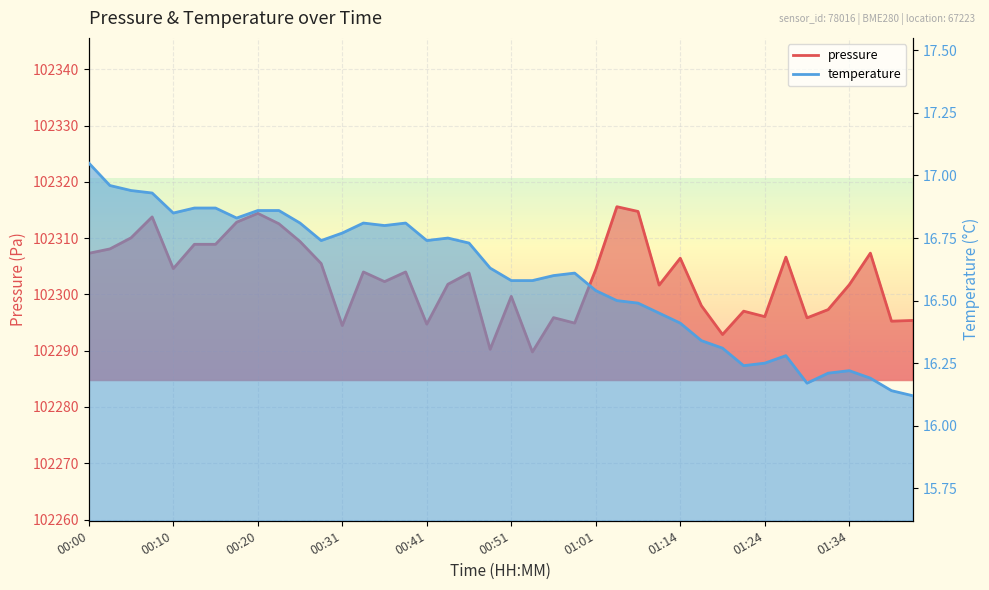

How many series are shown in this chart?

2